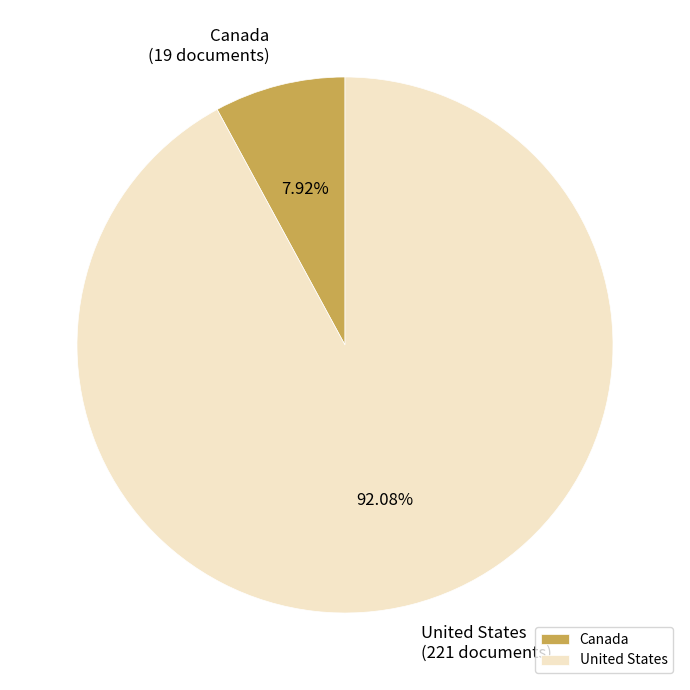

Do Canada and United States together represent more than half of the pie?

Yes